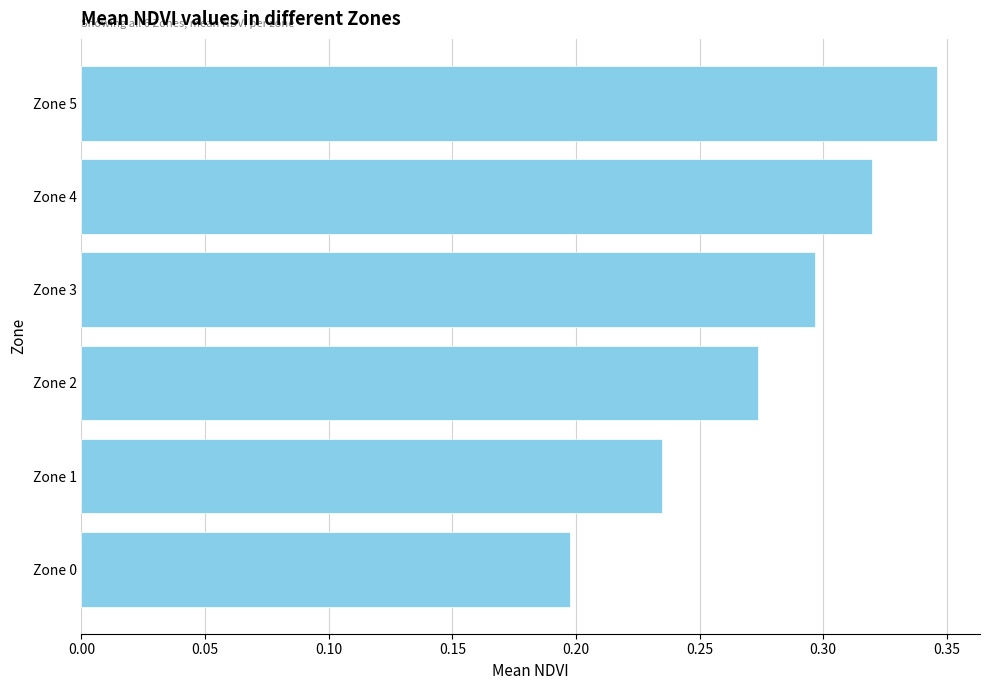

What is the difference between the second highest and second lowest values?

0.1